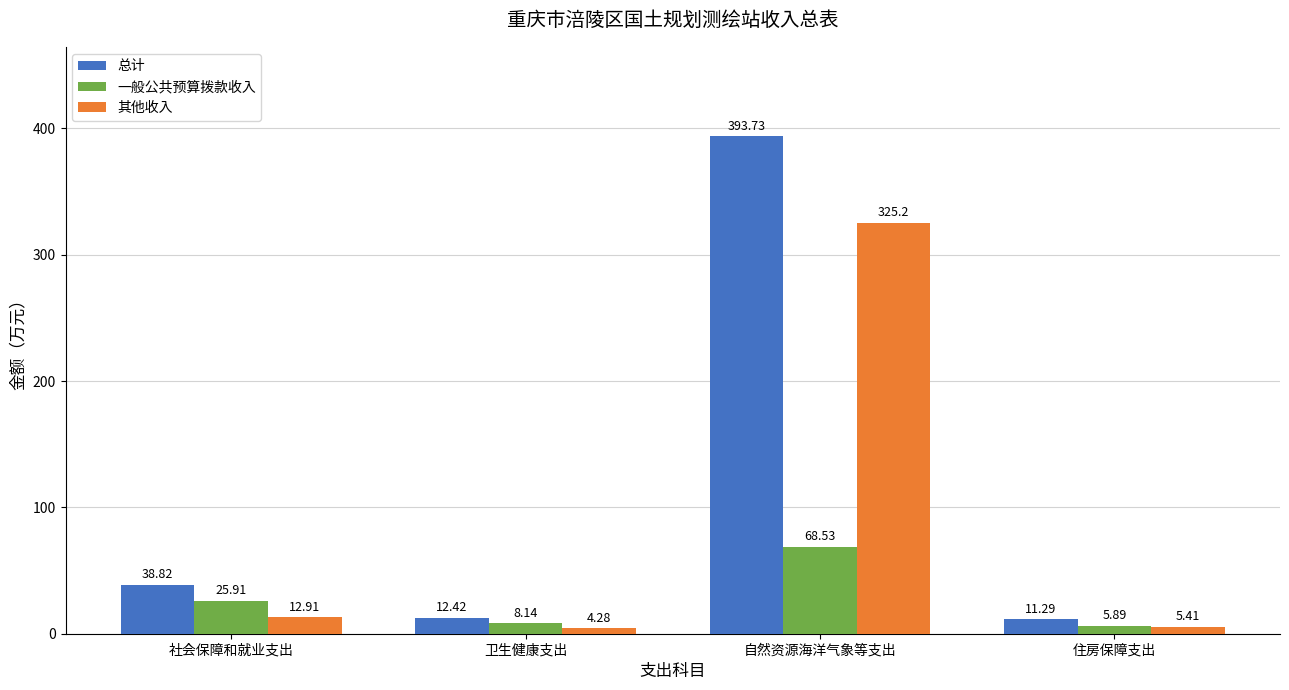

How many series are shown in this chart?

3